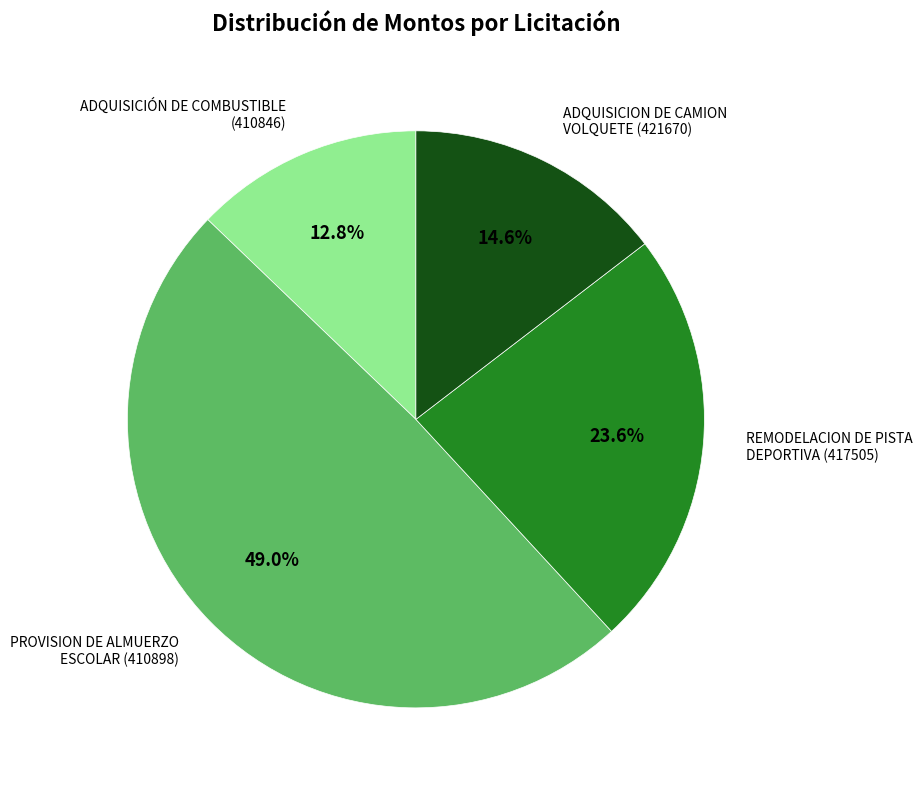

Rank the categories by value from lowest to highest.

ADQUISICIÓN DE COMBUSTIBLE (410846), ADQUISICION DE CAMION VOLQUETE (421670), REMODELACION DE PISTA DEPORTIVA (417505), PROVISION DE ALMUERZO ESCOLAR (410898)